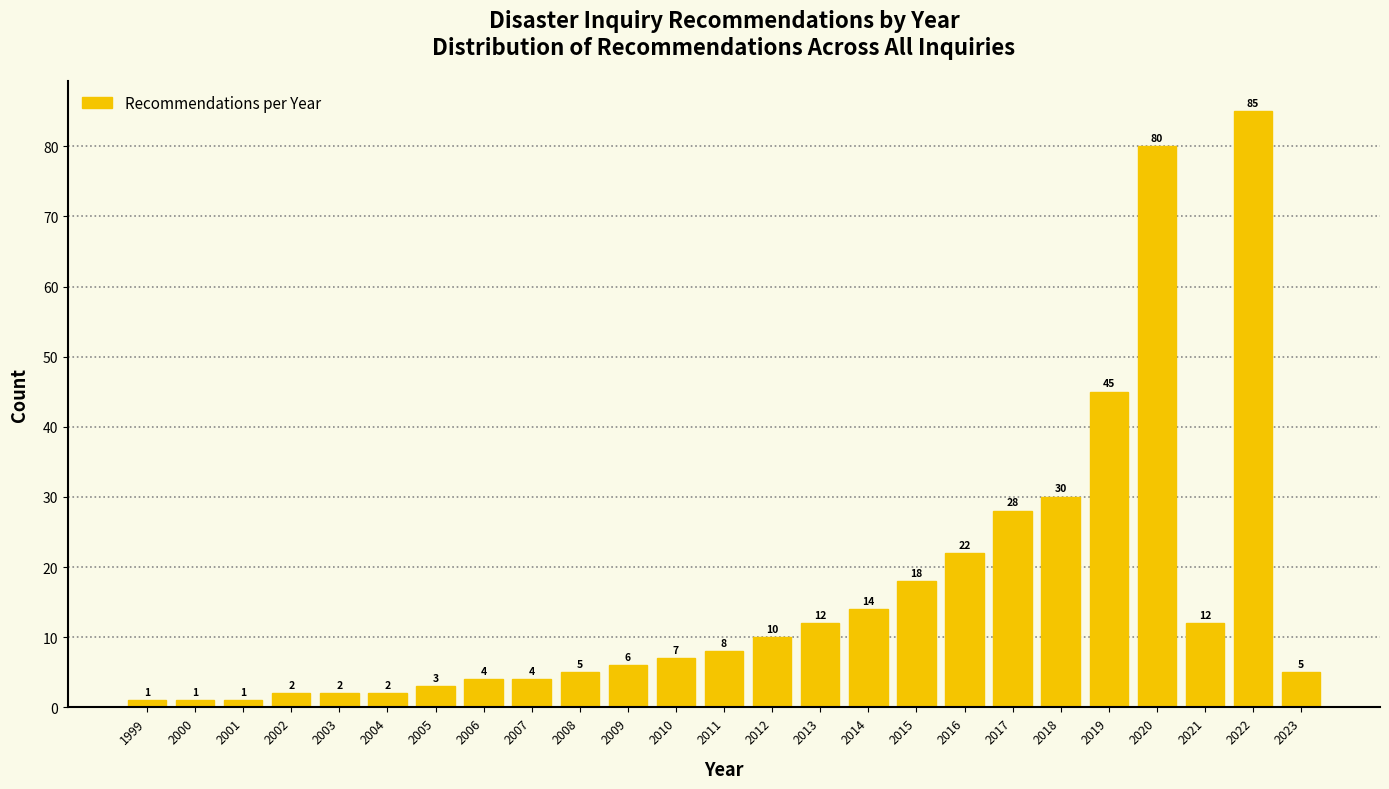

Reading left to right, list all the values displayed in this chart.

1	1	1	2	2	2	3	4	4	5	6	7	8	10	12	14	18	22	28	30	45	80	12	85	5